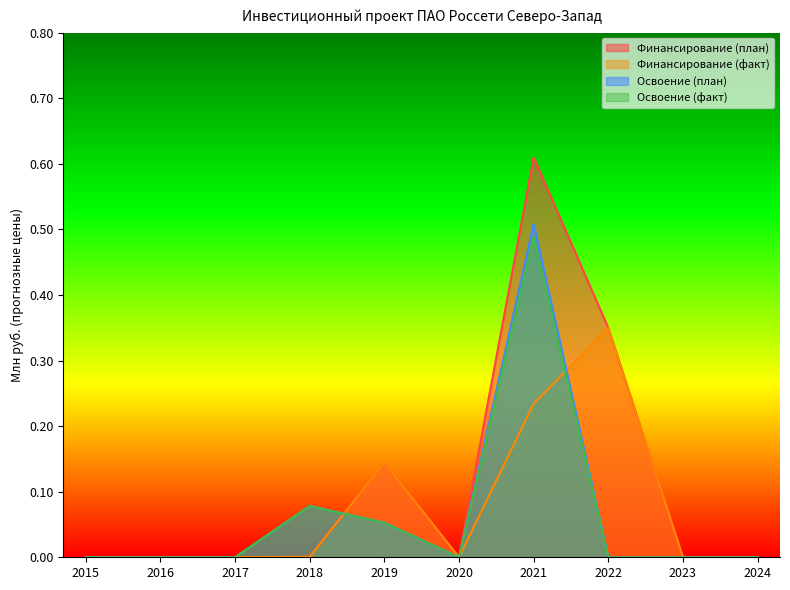

Where do Финансирование (план) and Освоение (план) first cross each other?

2018 and 2019